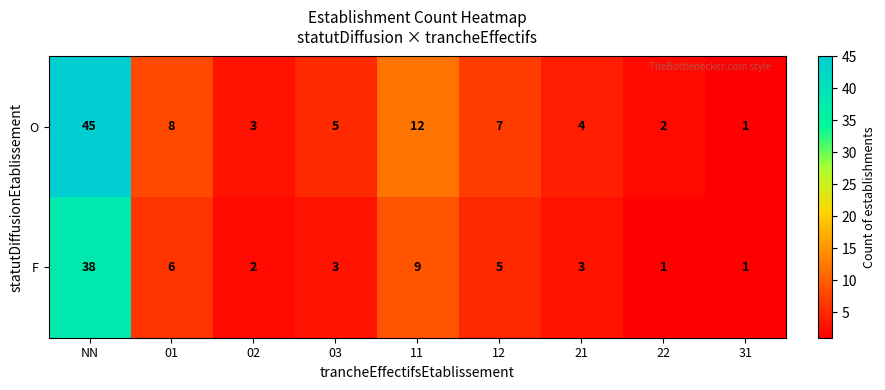

What is the total value across all series at NN?

83